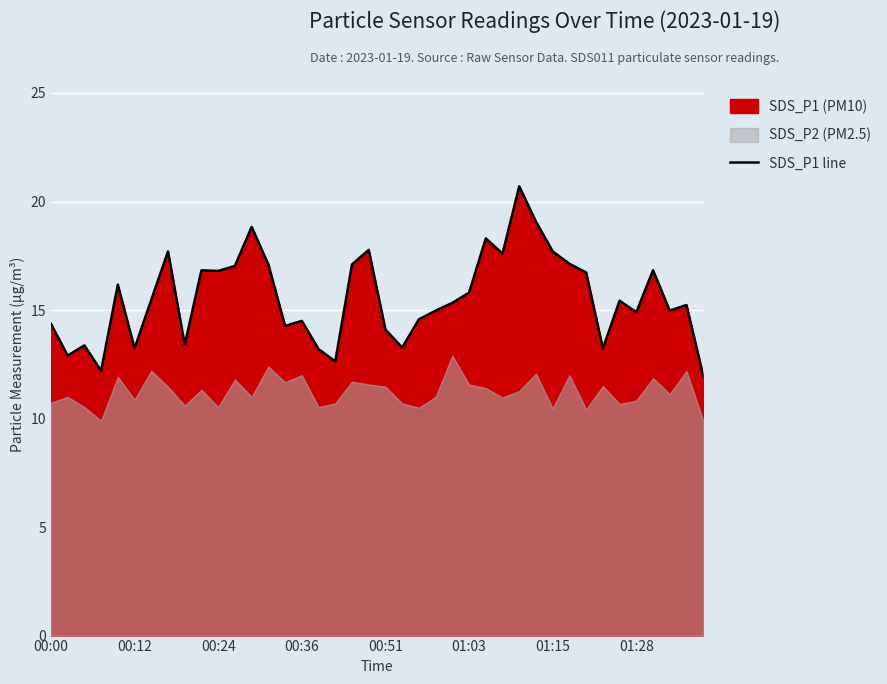

True or false: SDS_P1 line has a value of 9.8 at 00:36.

False